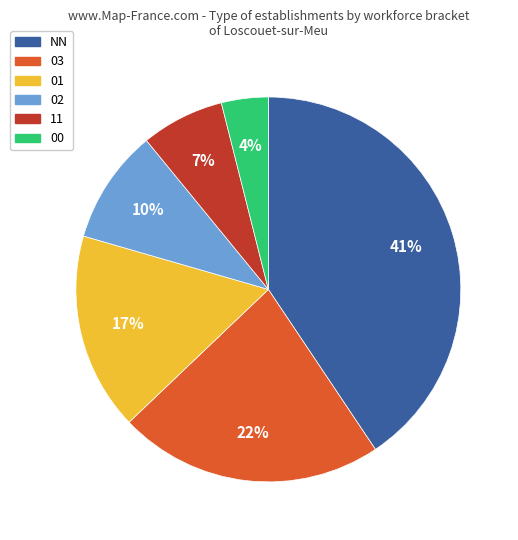

How many slices are in this pie chart?

6